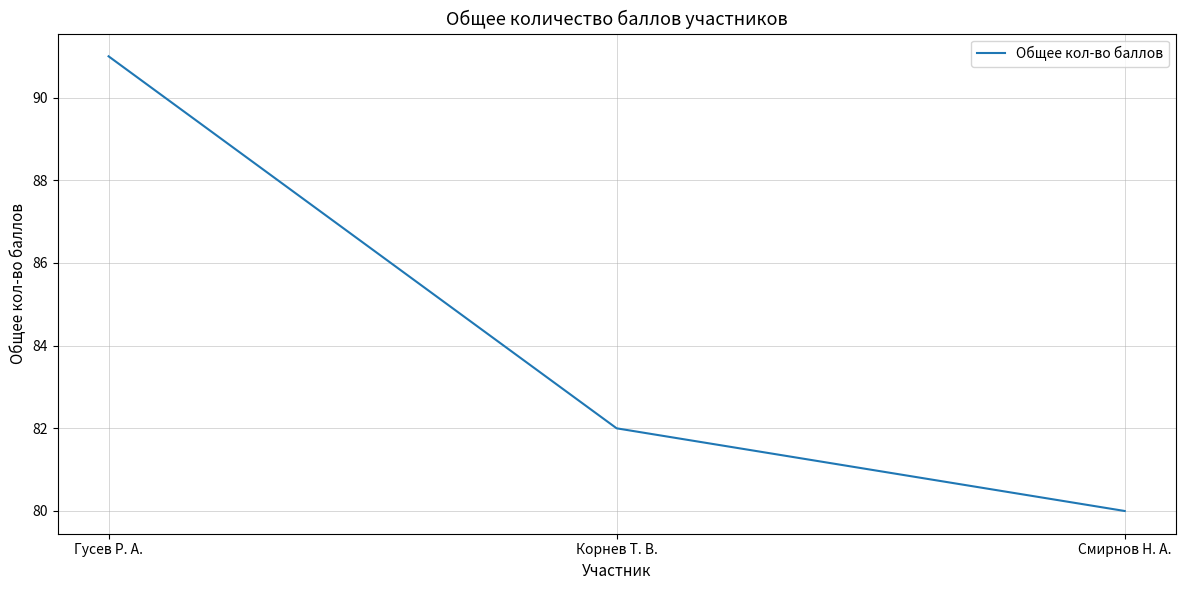

Rank the categories by value from highest to lowest.

Гусев Р. А., Корнев Т. В., Смирнов Н. А.